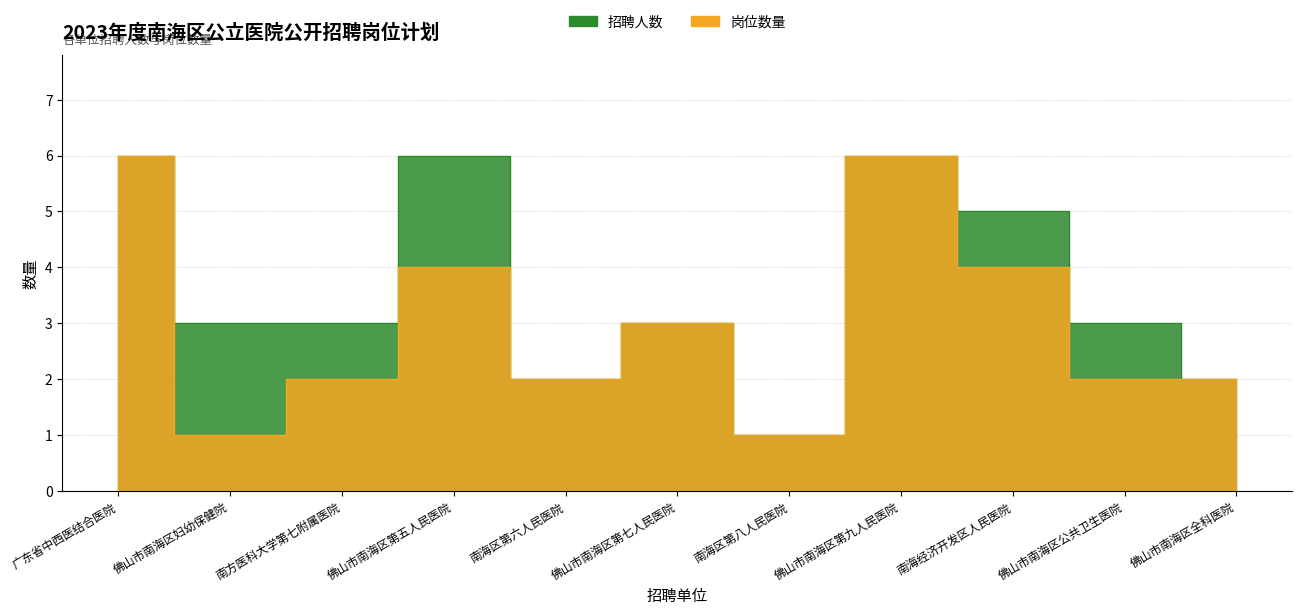

What is the minimum value for 招聘人数?

1